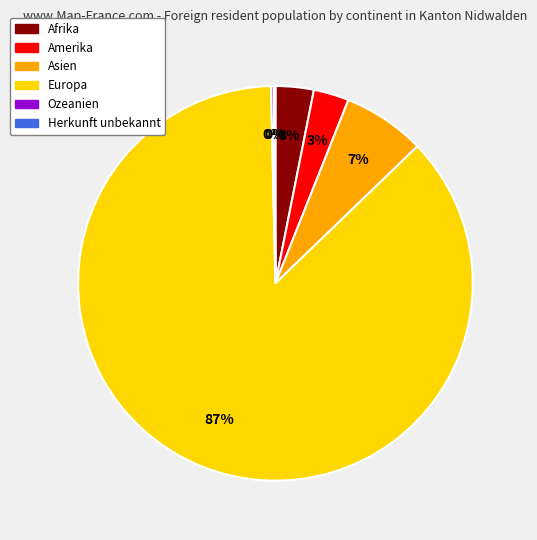

To the nearest percent, what is the combined percentage of Amerika and Afrika?

6%